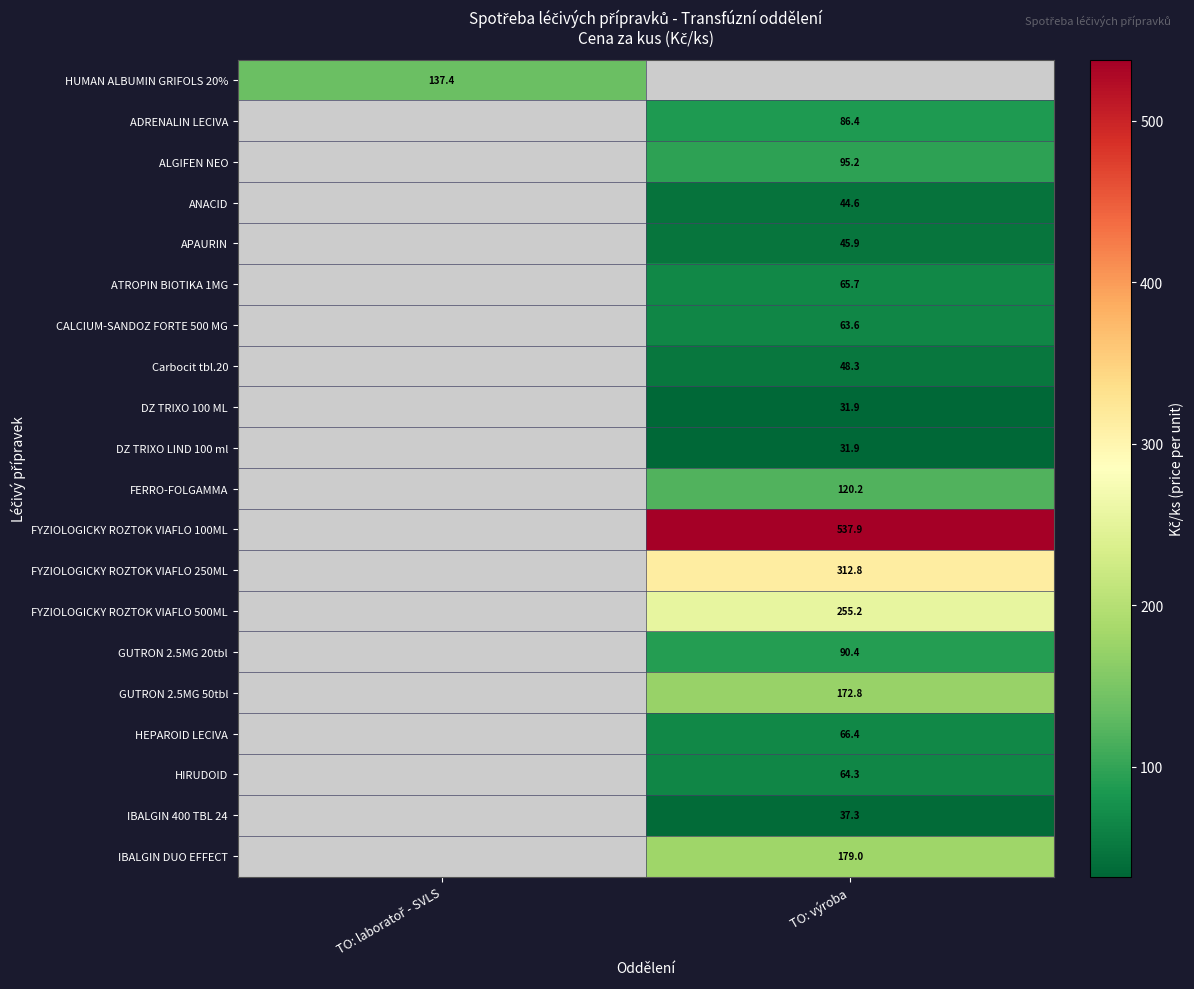

Is the value of ATROPIN BIOTIKA 1MG at TO: výroba greater than the value of APAURIN at TO: výroba?

Yes